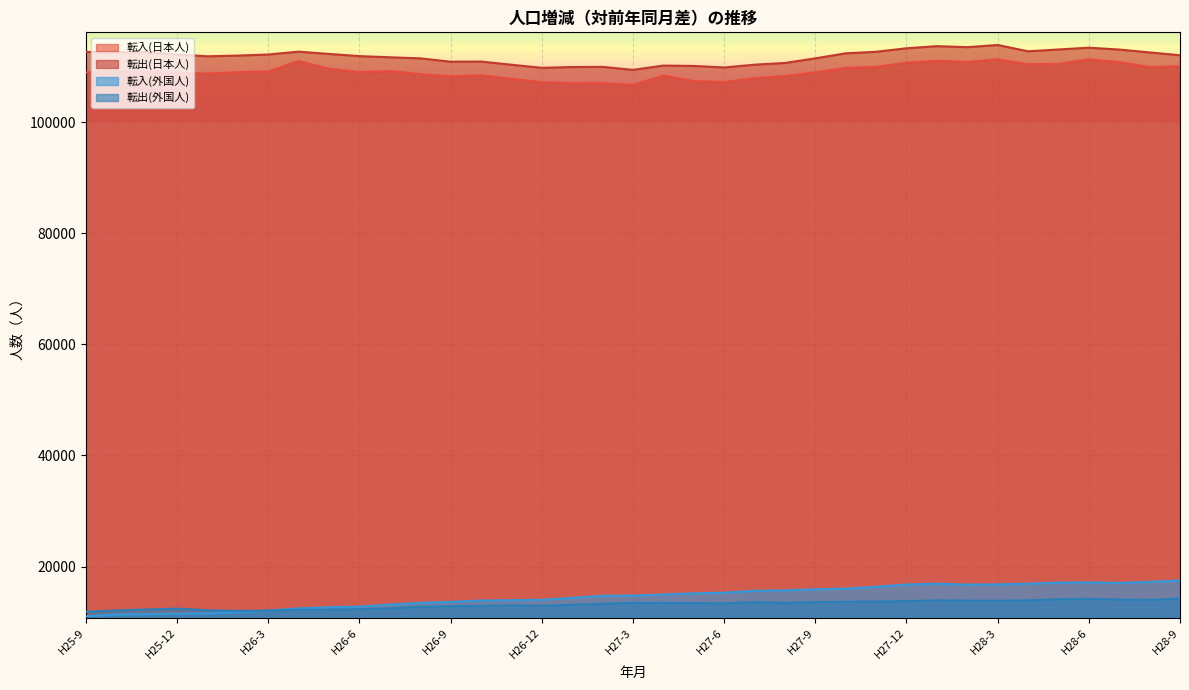

What is the maximum value for 転出(日本人)?

113899